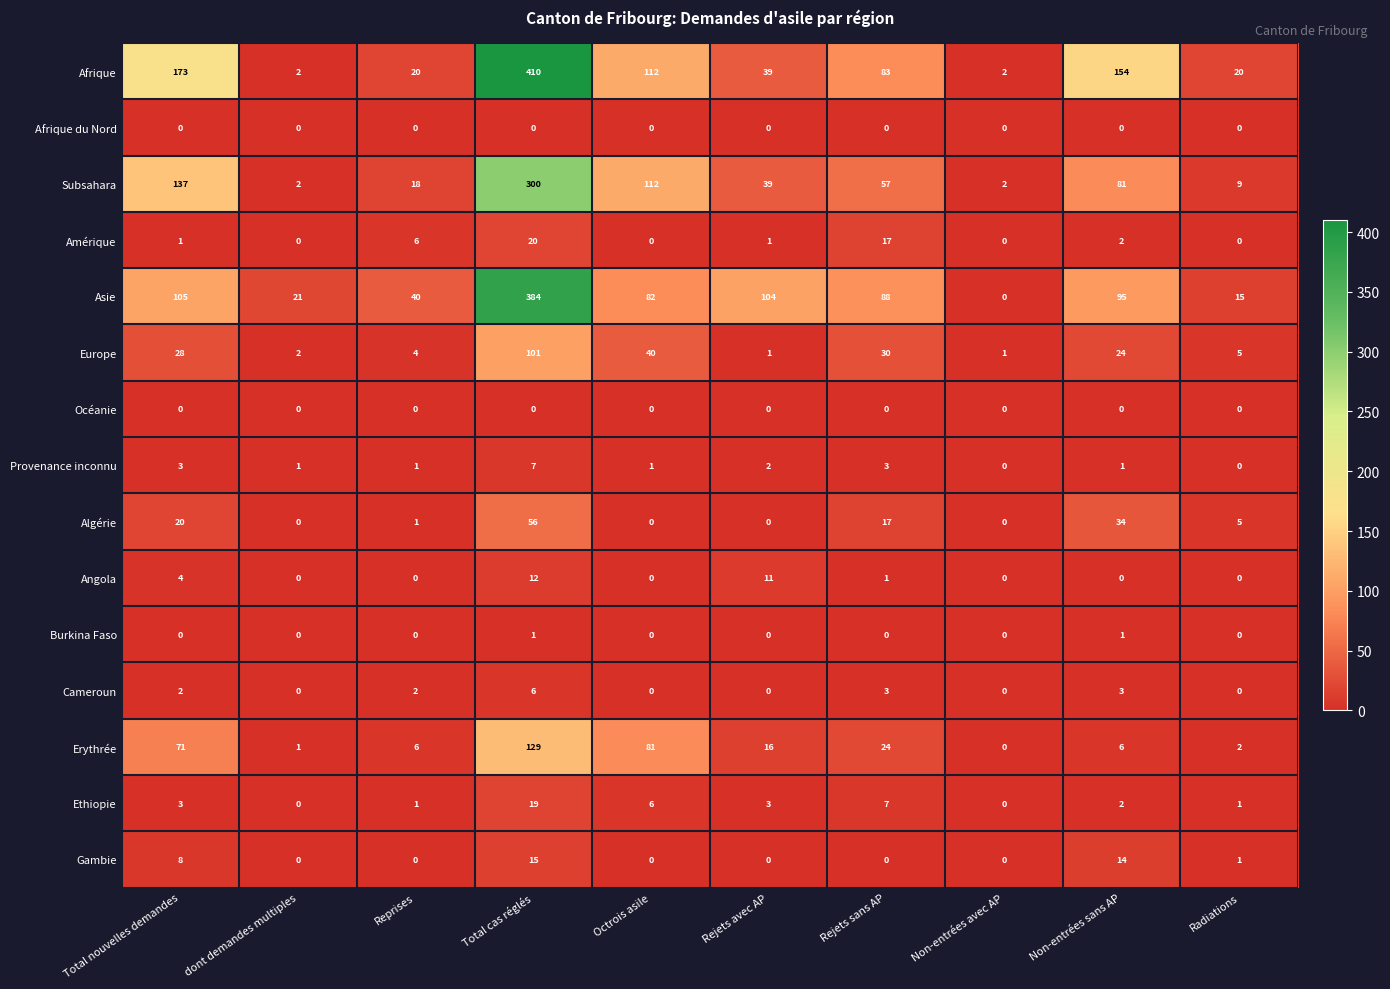

What is the highest value of the Subsahara series?

300